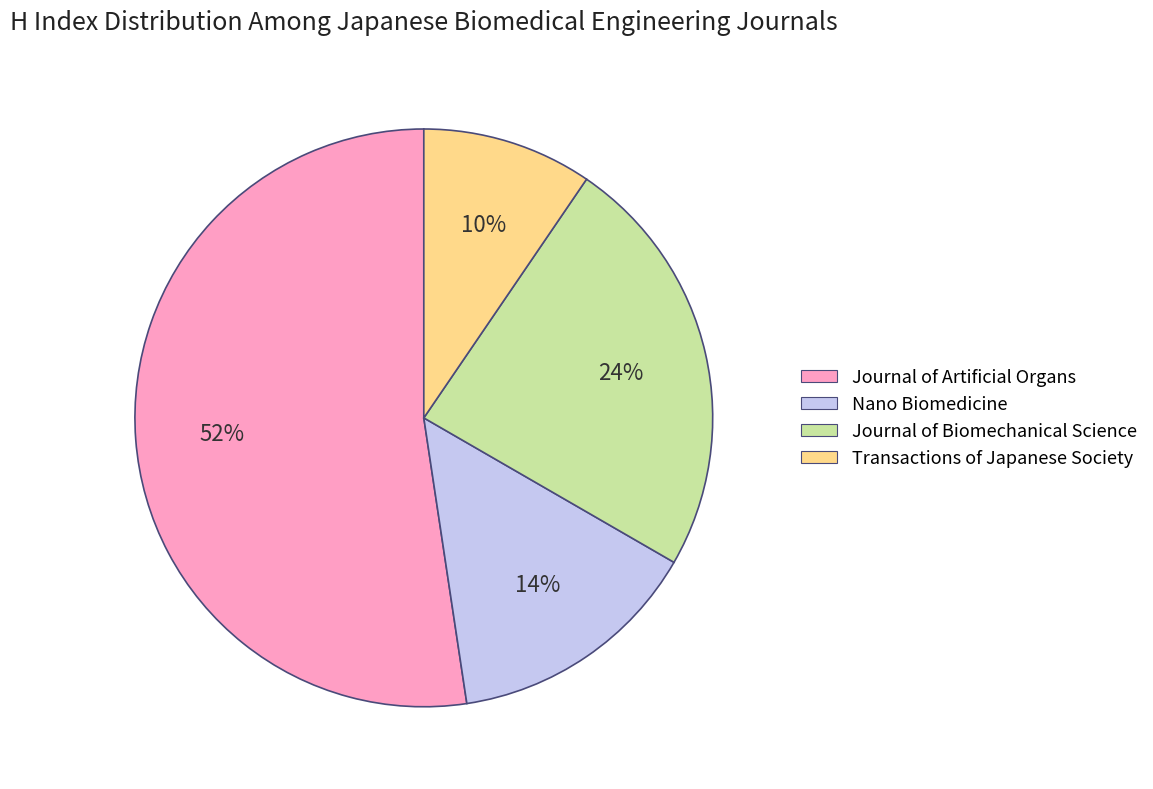

How many segments does this pie chart have?

4